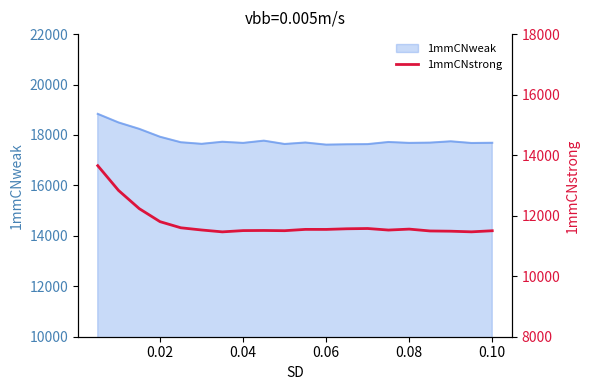

What is the maximum value for 1mmCNweak?

18837